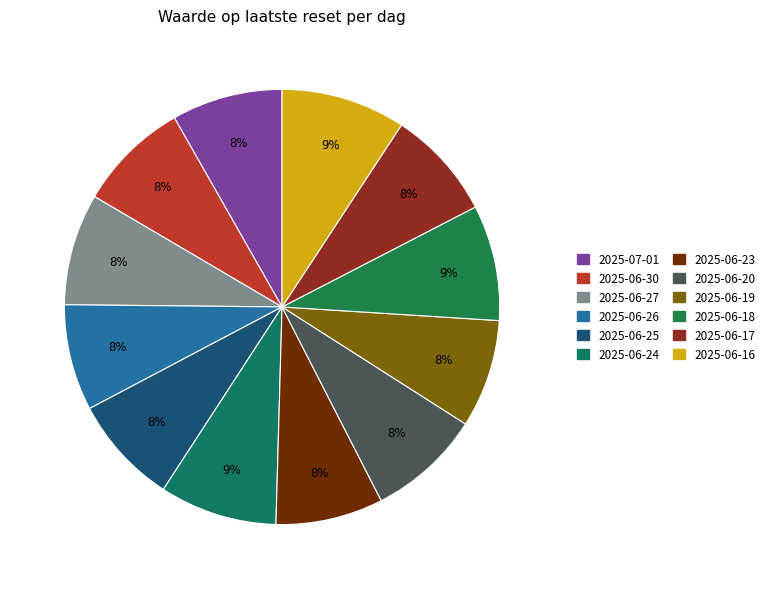

What is the ratio of the value at 2025-06-19 to the value at 2025-07-01?

1.0